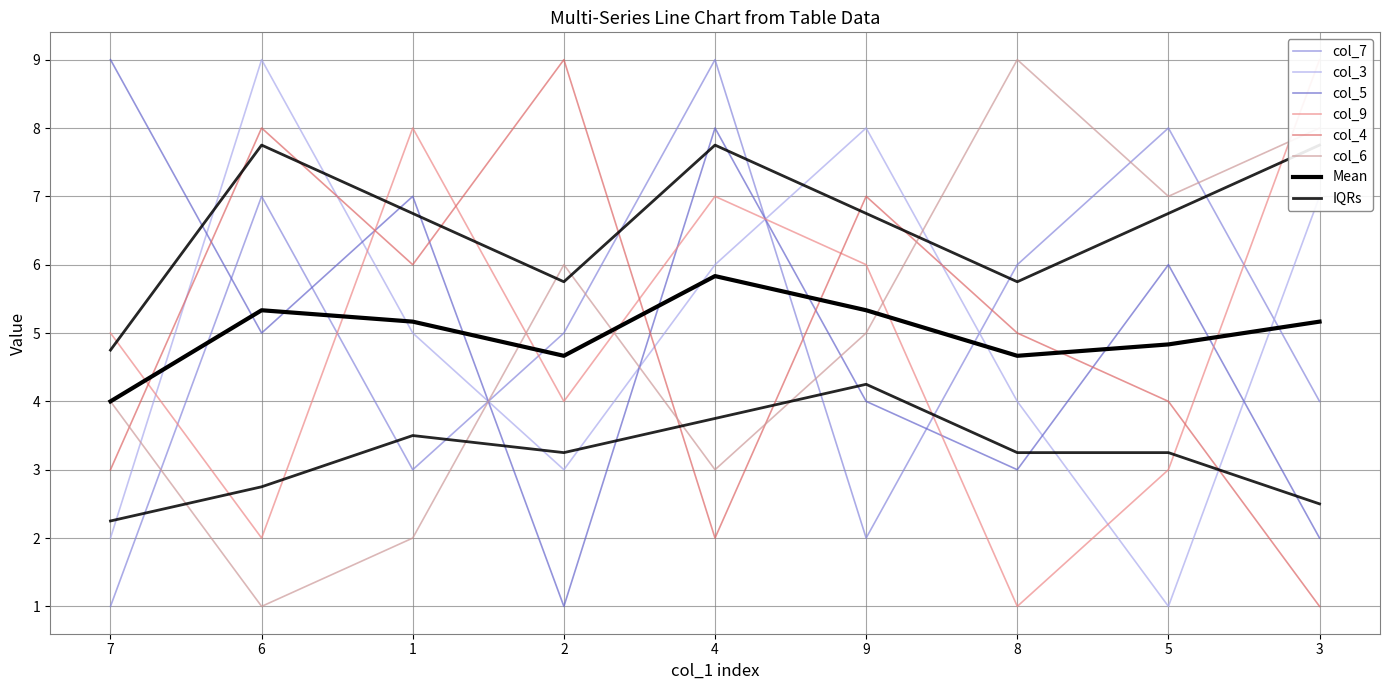

What position from the right is 9?

4